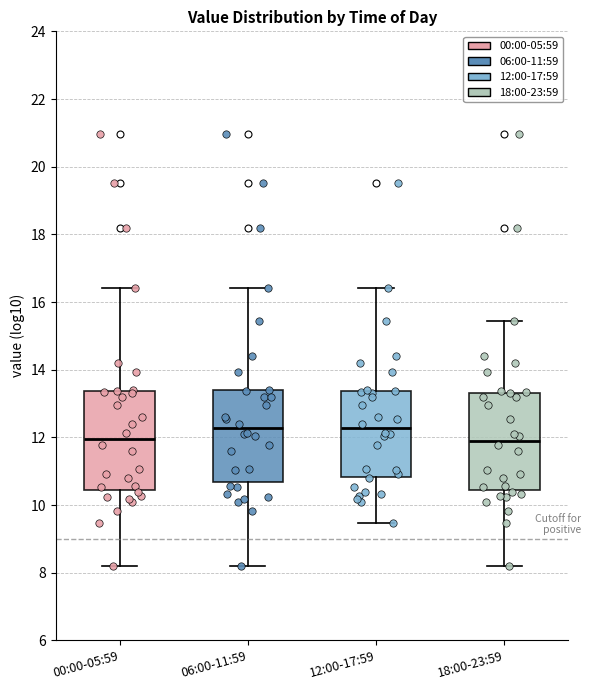

Where is the lower edge of the box for 18:00-23:59 on the y-axis? The values are not printed on the chart, so give them approximately, as read against the axis.

10.4